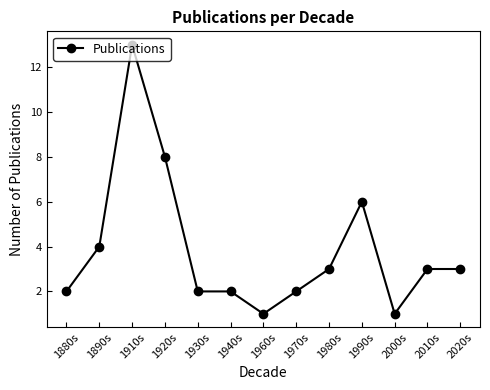

What is the average value?

4